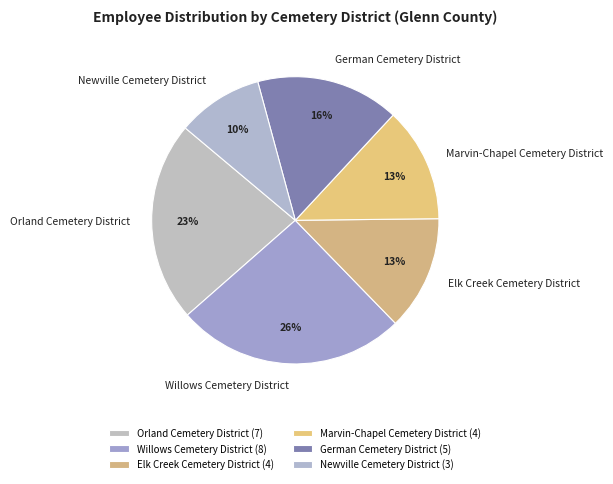

What percentage is the Newville Cemetery District slice, to the nearest percent?

10%